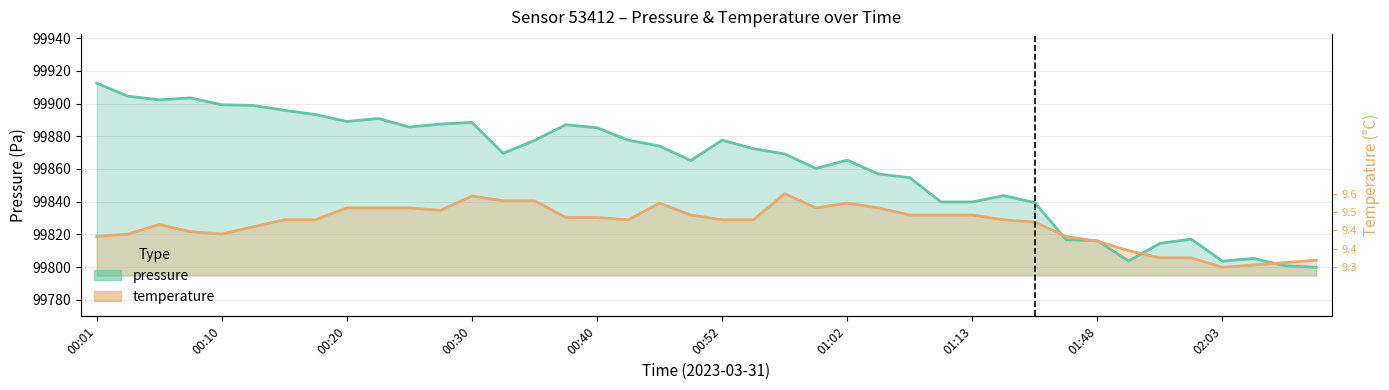

Count the number of data series in this chart.

2